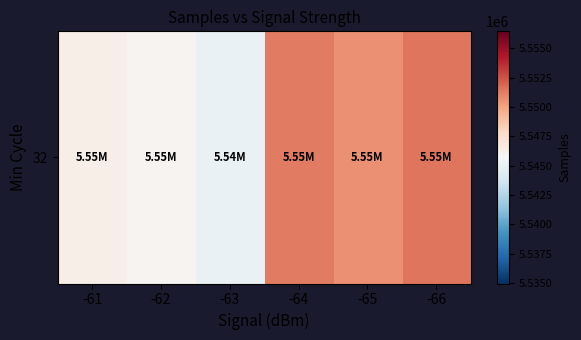

Rank the categories by value from lowest to highest.

-63, -62, -61, -65, -64, -66